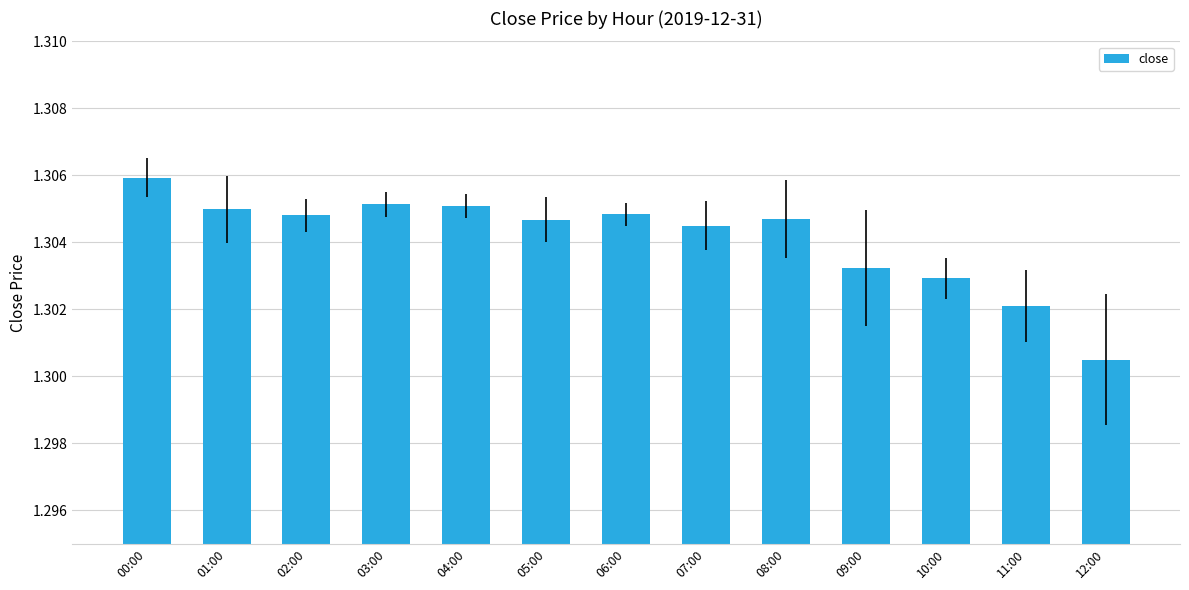

Is it true that the value at 07:00 is 1.9?

False